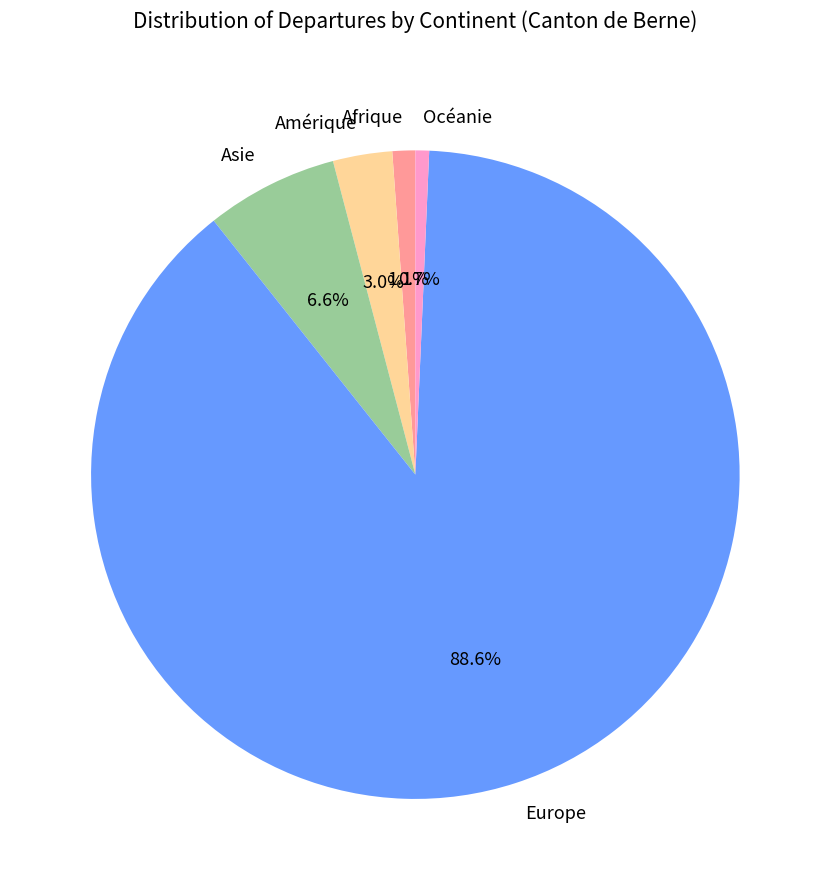

What percentage is the Europe slice, to the nearest percent?

89%